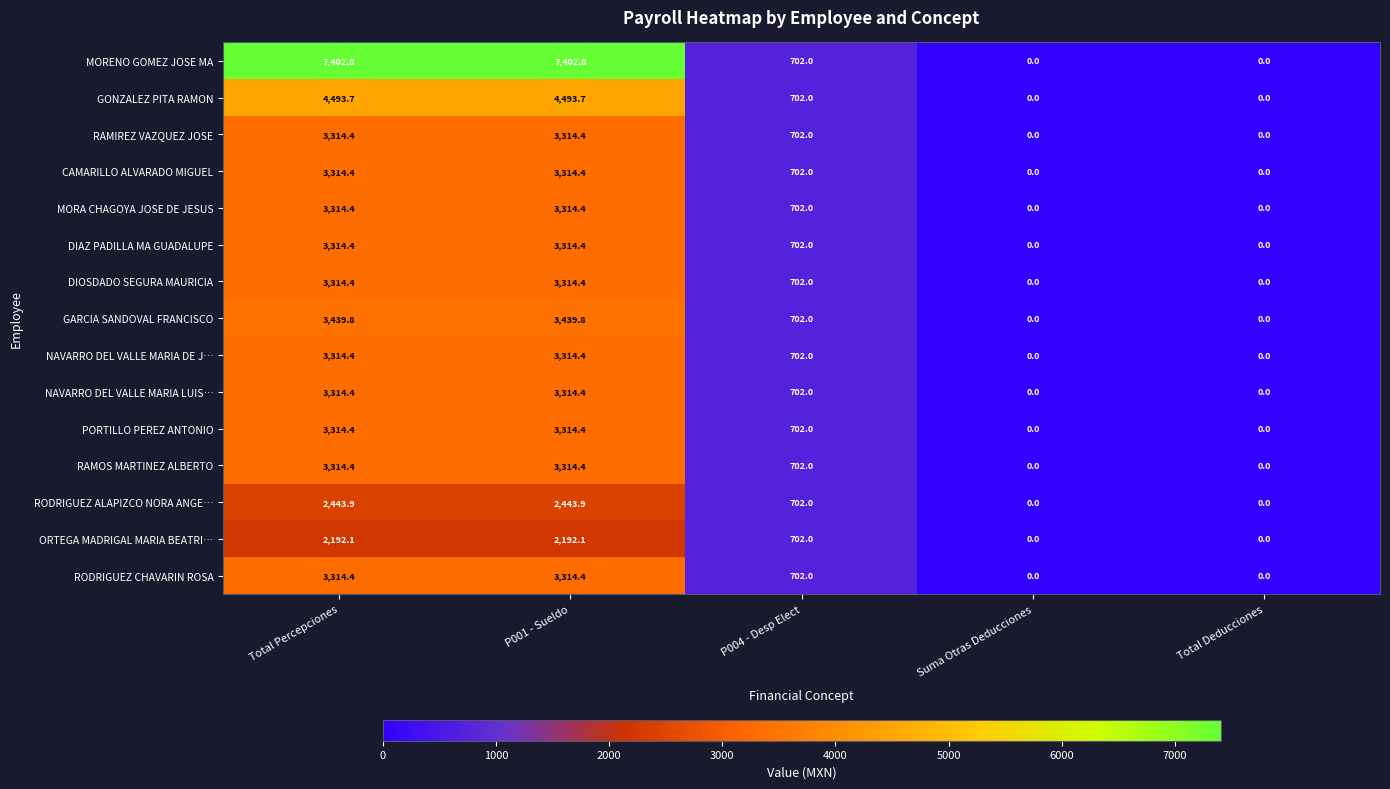

What is the spread (max minus min) of values at P001 - Sueldo?

5210.7